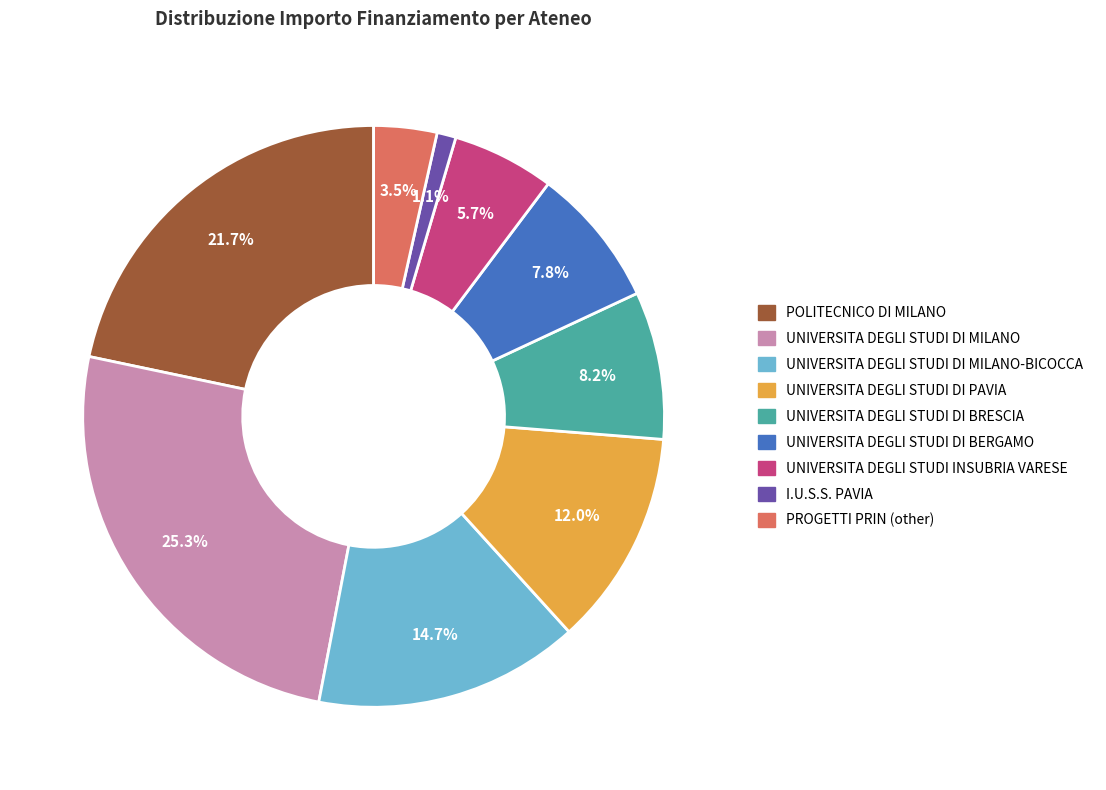

Is there any slice that represents more than half of the pie?

No